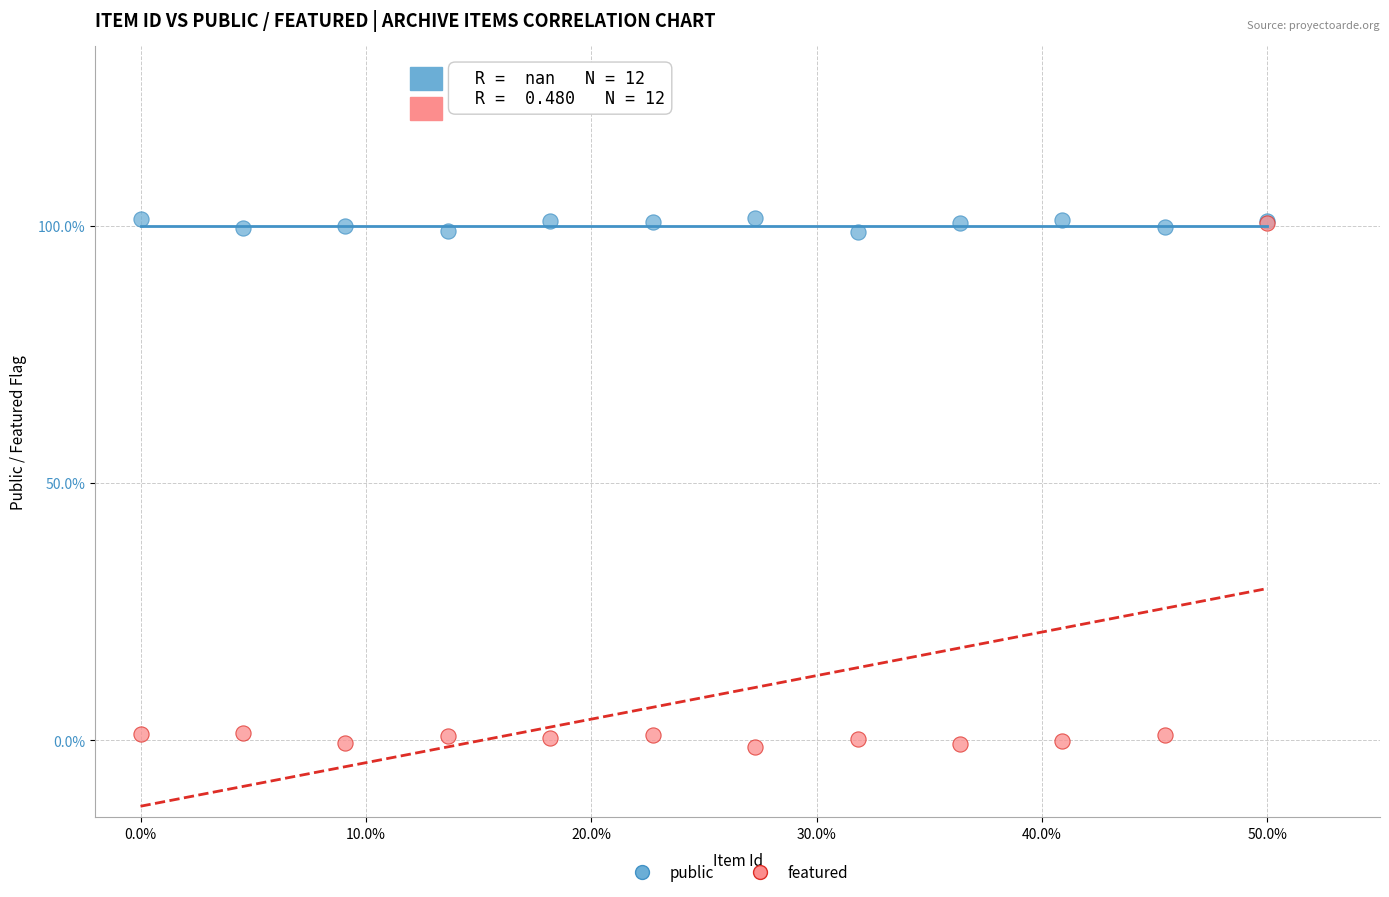

What are all the series names shown in the legend?

public, featured